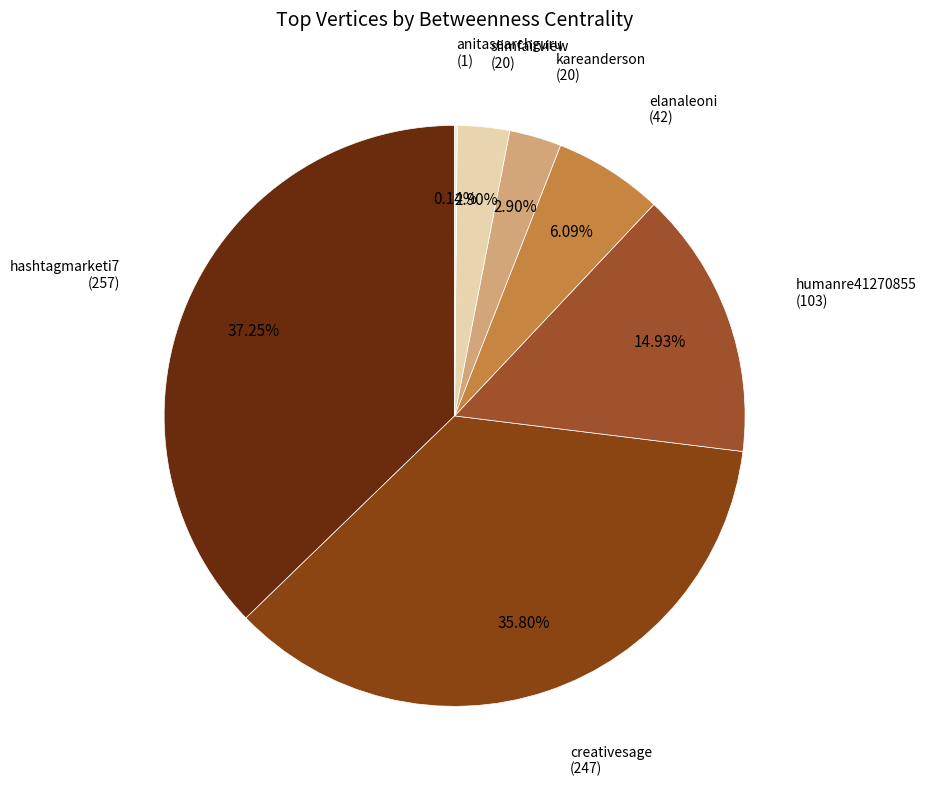

Which category has the smallest portion of the pie?

anitasearchguru